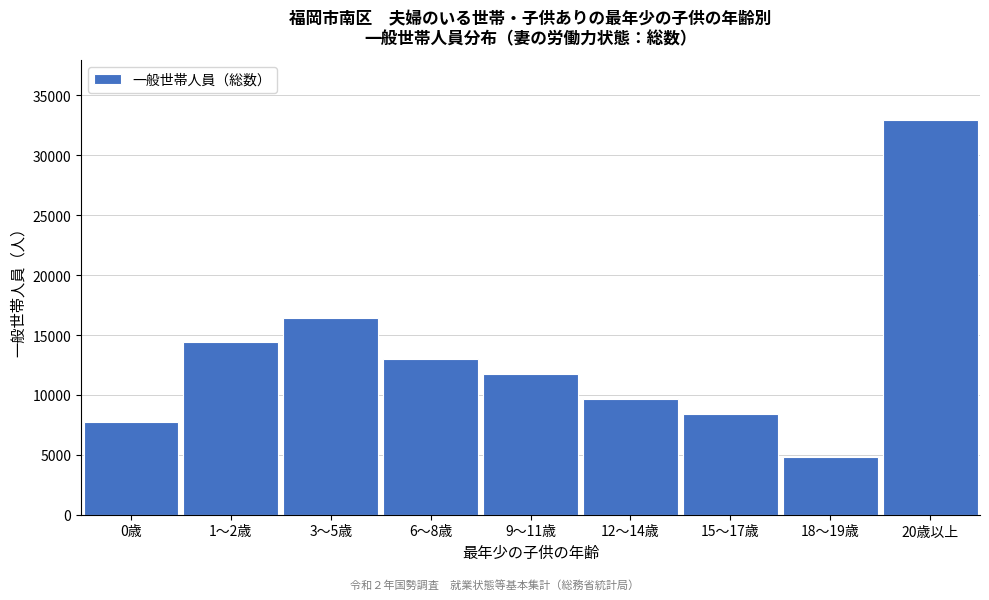

Reading left to right, what are all the values shown in this chart?

7728	14398	16446	12967	11773	9681	8422	4795	32977